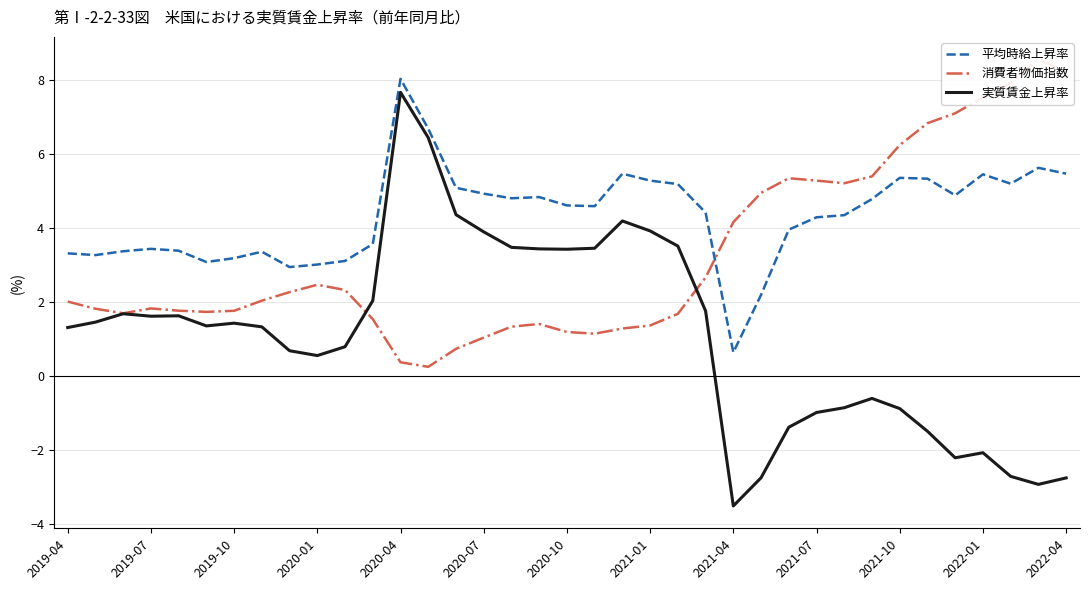

Where does the 実質賃金上昇率 series first go above 1?

2019-04